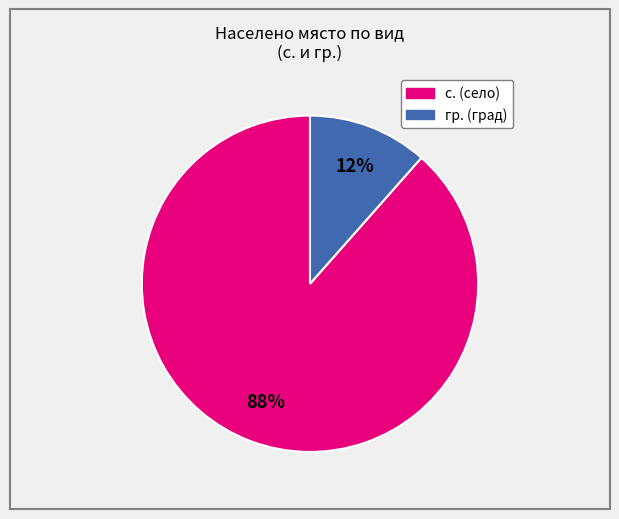

What is the largest slice in the pie chart?

с.